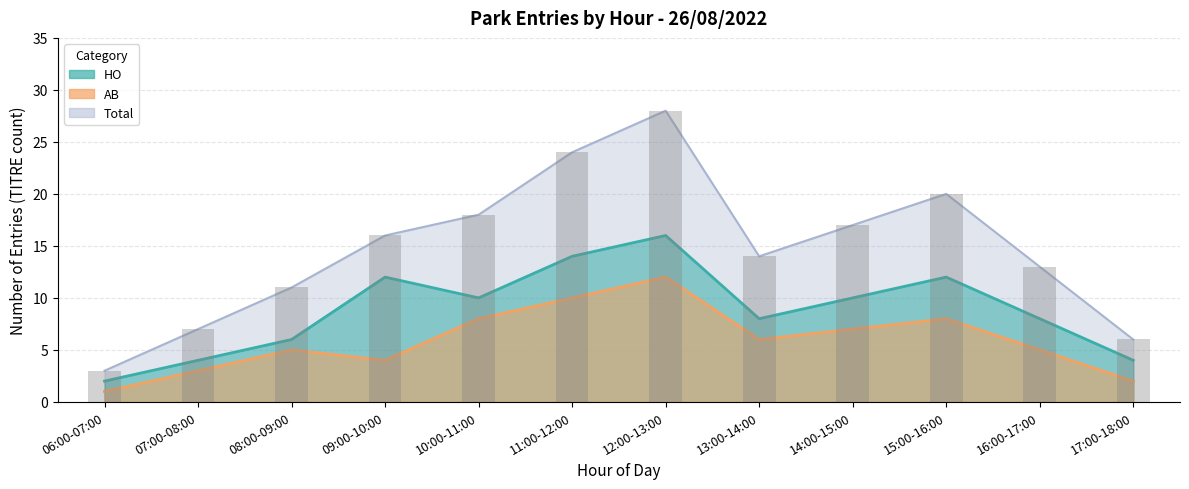

The Total series shows 18 at 10:00-11:00. True or false?

True